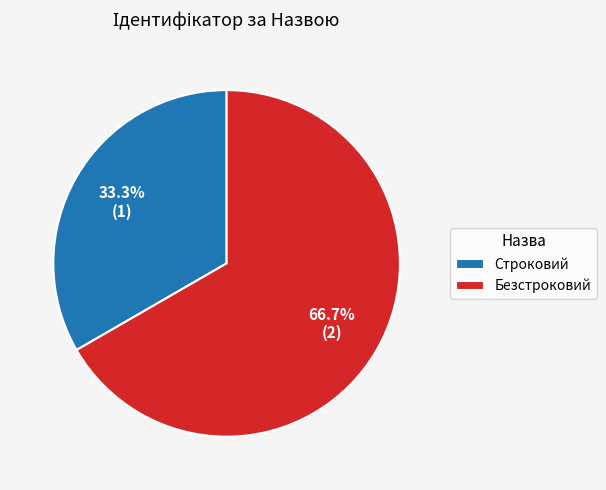

To the nearest percent, what is the average slice percentage?

50%